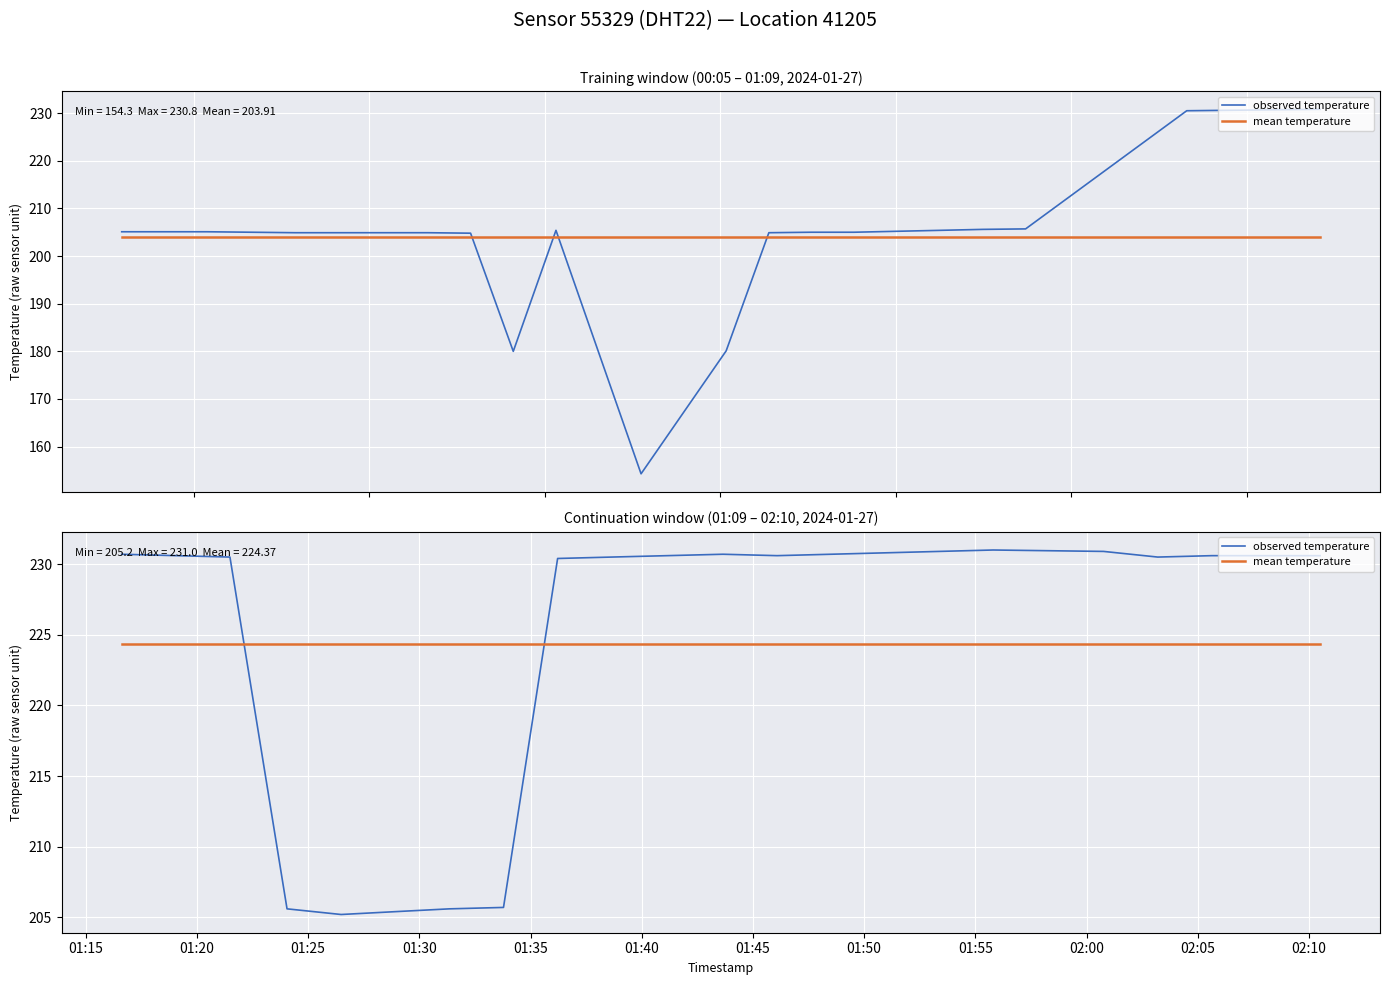

Which series has the widest spread of values?

observed temperature